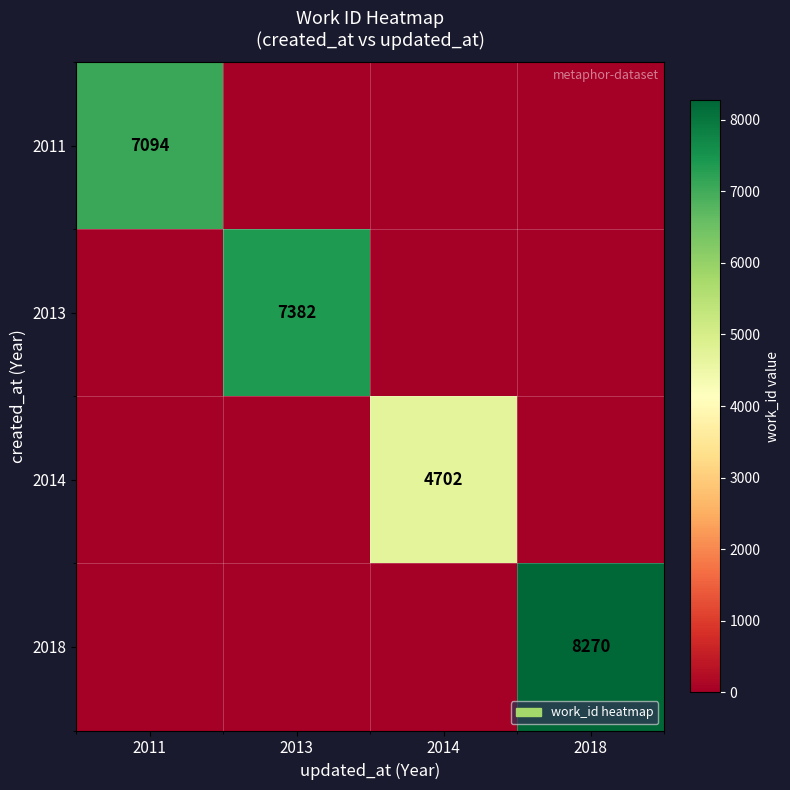

Is it true that 2014 equals 3003 at 2014?

False